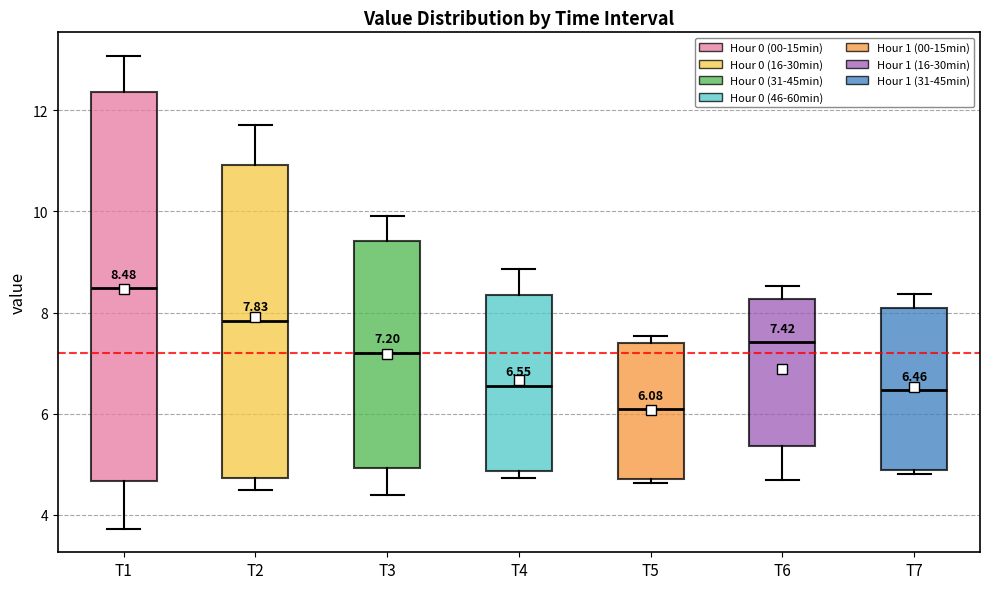

Comparing the boxes themselves (not the whiskers), which one is the tallest?

T1